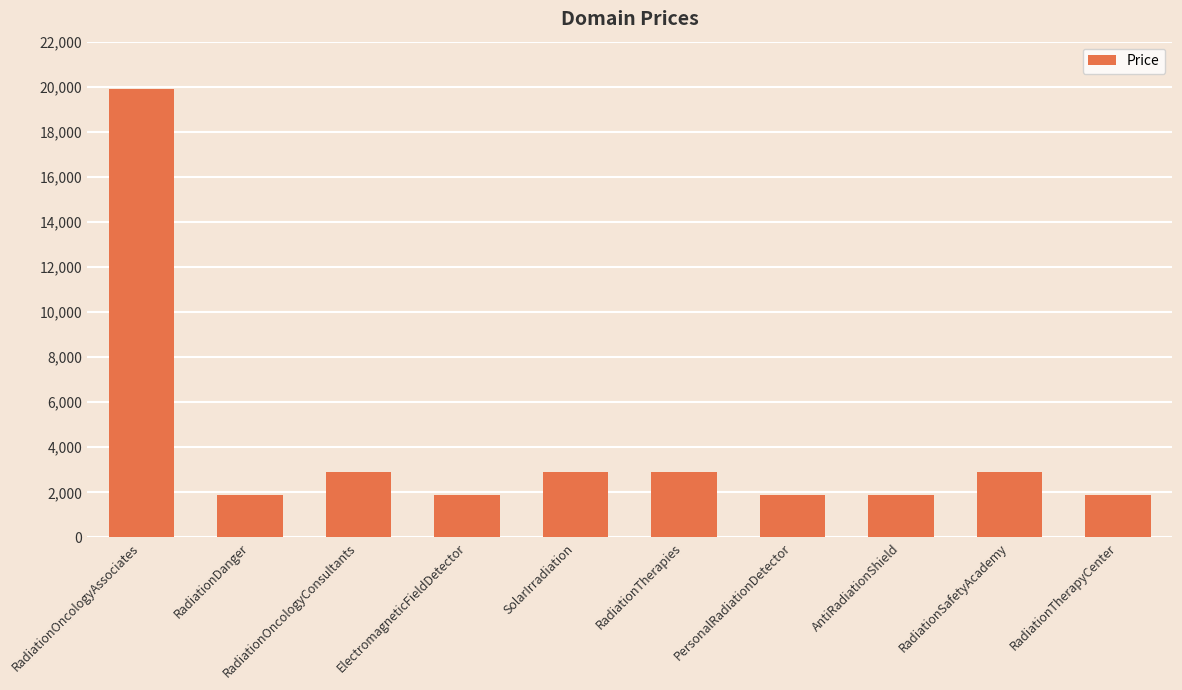

Are the bars grouped side by side (vs. stacked)?

No